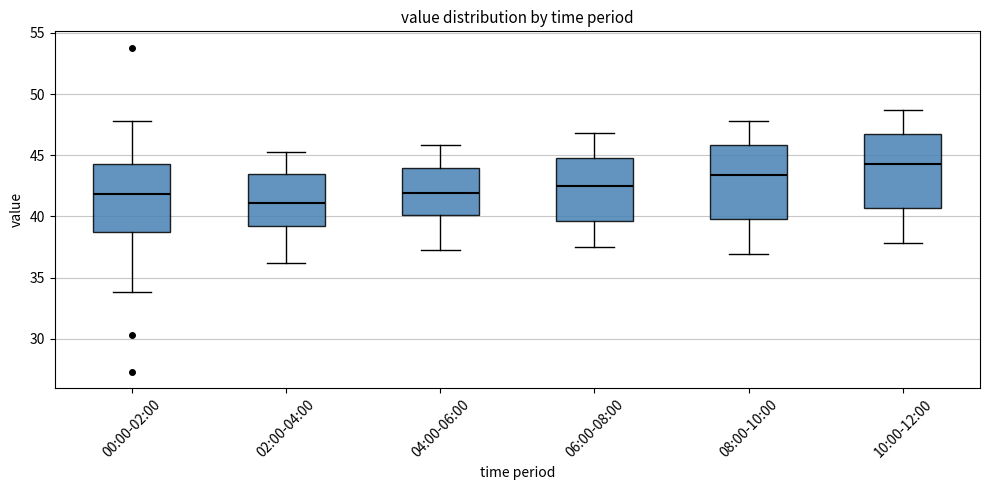

Reading left to right, read every box against the y-axis: the position of its median line, the range the box covers, and the ends of its whiskers. The values are not printed on the chart, so give them approximately, as read against the axis.

00:00-02:00: median 42.0, box 39.0 to 44.5, whiskers 34.0 to 48.0
02:00-04:00: median 41.0, box 39.0 to 43.5, whiskers 36.0 to 45.5
04:00-06:00: median 42.0, box 40.0 to 44.0, whiskers 37.5 to 46.0
06:00-08:00: median 42.5, box 39.5 to 45.0, whiskers 37.5 to 47.0
08:00-10:00: median 43.5, box 40.0 to 46.0, whiskers 37.0 to 48.0
10:00-12:00: median 44.5, box 40.5 to 46.5, whiskers 38.0 to 48.5